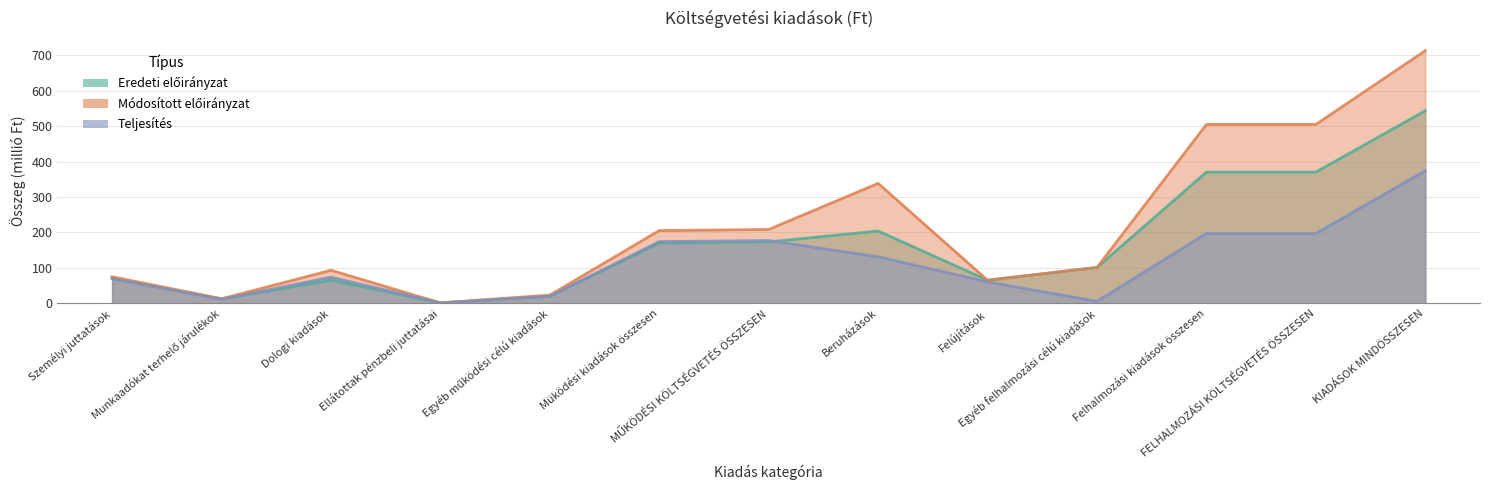

Reading right to left, list all the values displayed in this chart.

Eredeti előirányzat: 543.8	370.6	370.6	101.2	65.2	204.2	173.2	170.2	20.1	1.2	65.3	12.4	71.1
Módosított előirányzat: 713.8	505.3	505.3	101.2	65.2	338.9	208.5	205.4	23.1	1.2	93.3	12.8	75.0
Teljesítés: 374.5	197.2	197.2	5.5	60.5	131.3	177.2	174.2	19.5	0.9	73.6	11.1	69.0